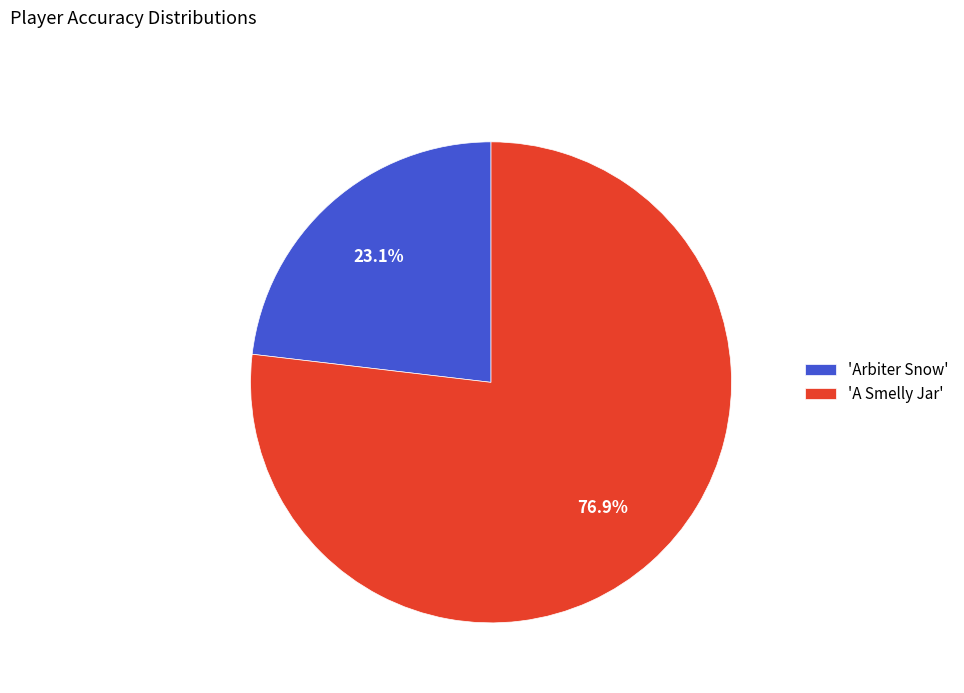

Which has a higher value, 'Arbiter Snow' or 'A Smelly Jar'?

'A Smelly Jar'